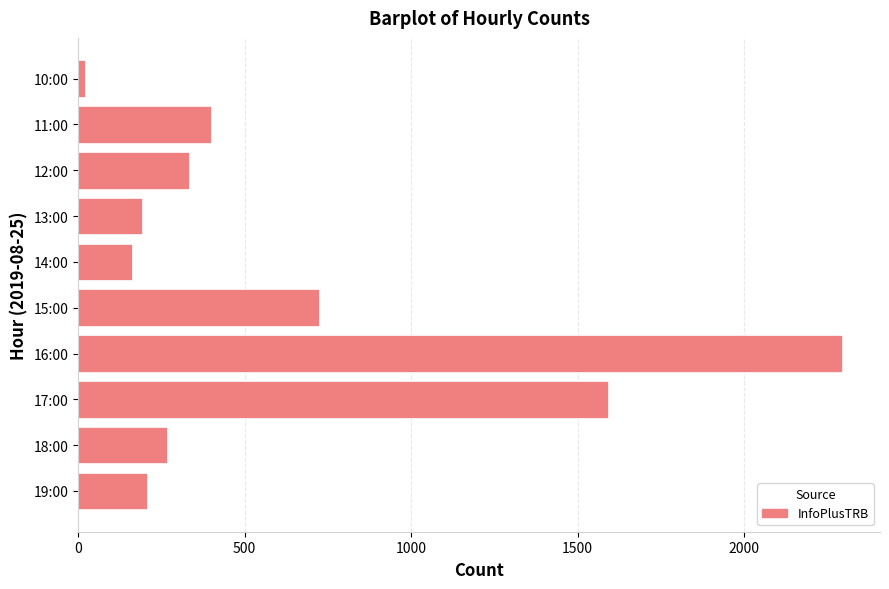

What is the difference between the maximum and second lowest values?

2130